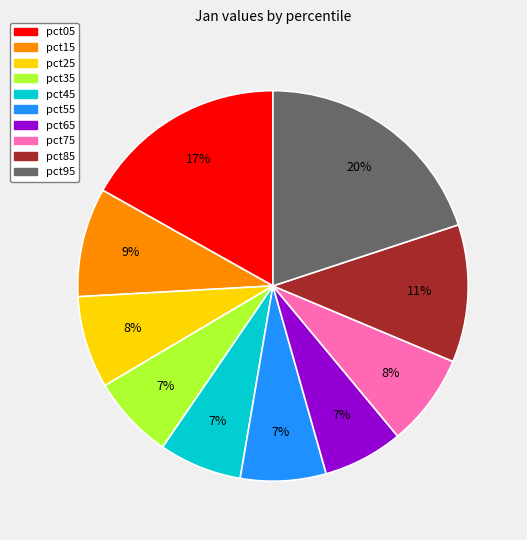

What percentage is the pct25 slice, to the nearest percent?

8%